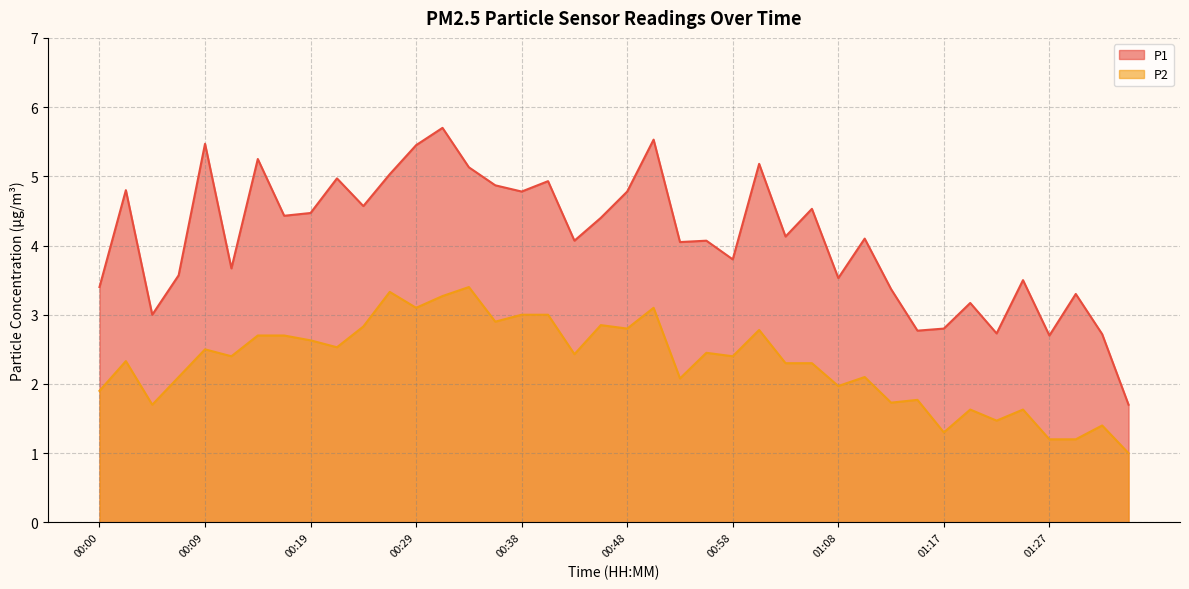

True or false: P2 and P1 intersect in this chart.

False